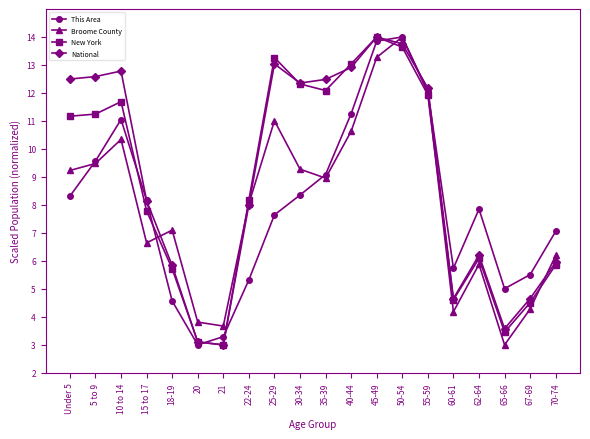

What is the difference between the maximum and minimum values in the National series?

11.0